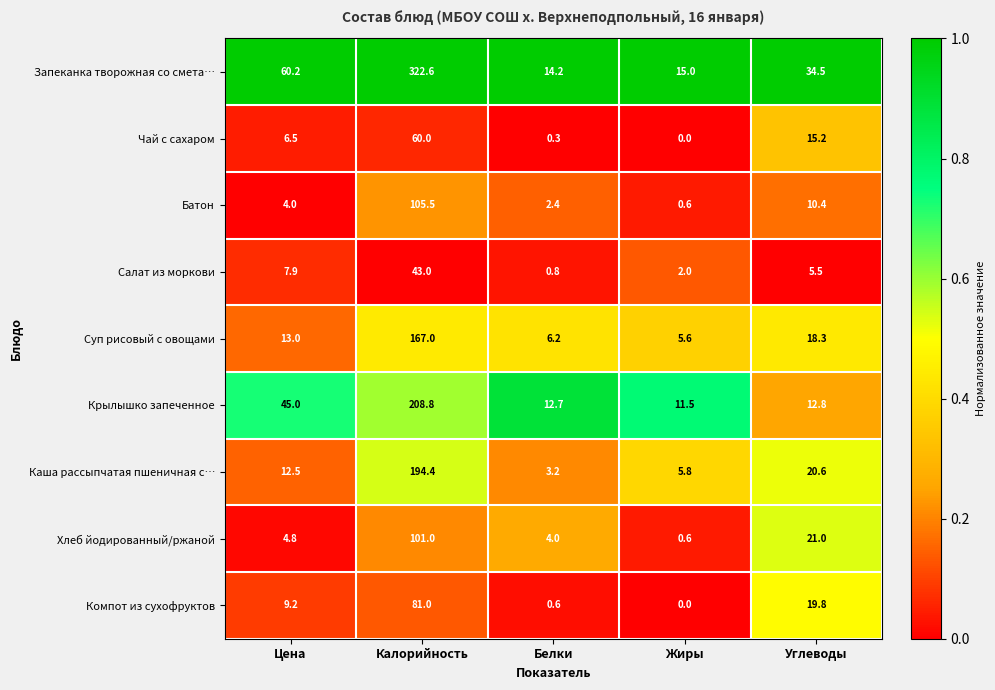

What is the difference between the highest and lowest values at Углеводы?

29.0